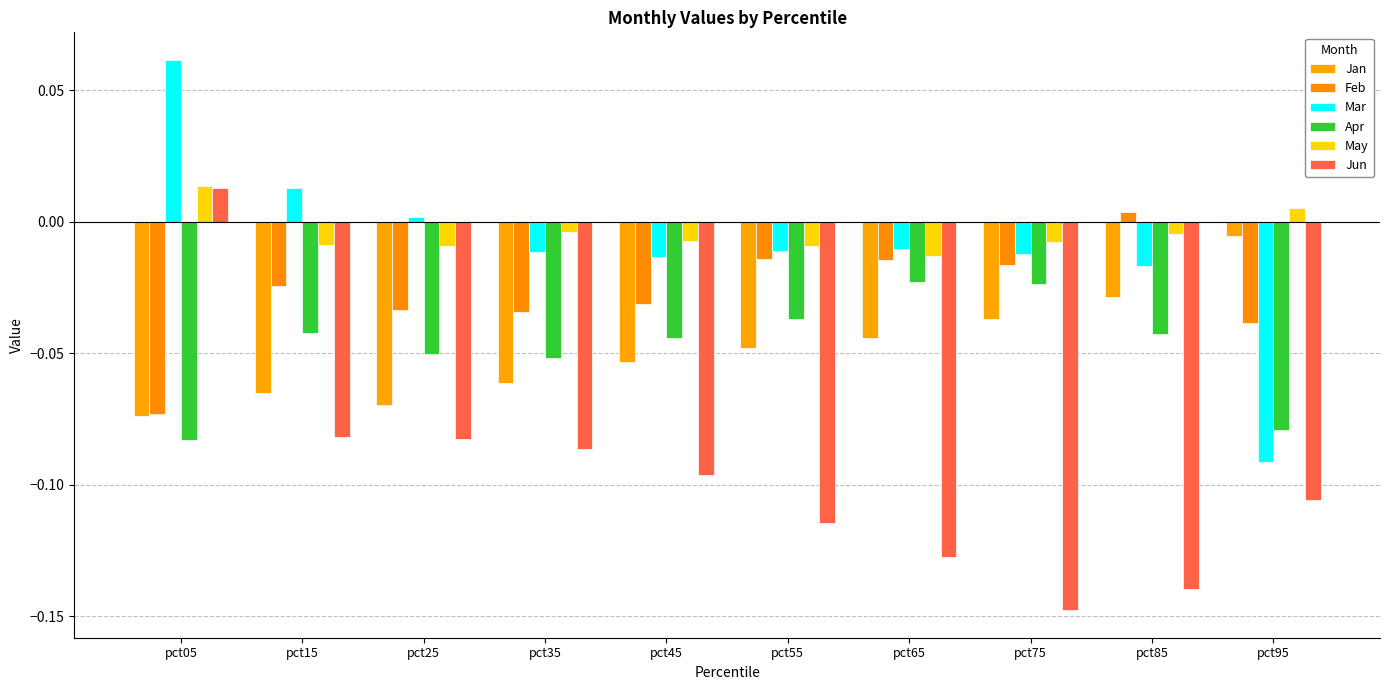

Which label corresponds to the largest value in the chart?

pct05